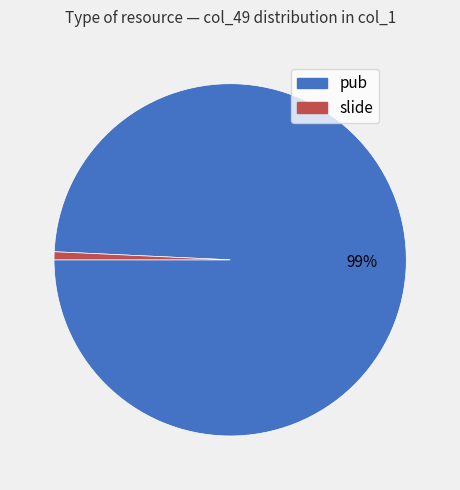

Which has a higher value, pub or slide?

pub